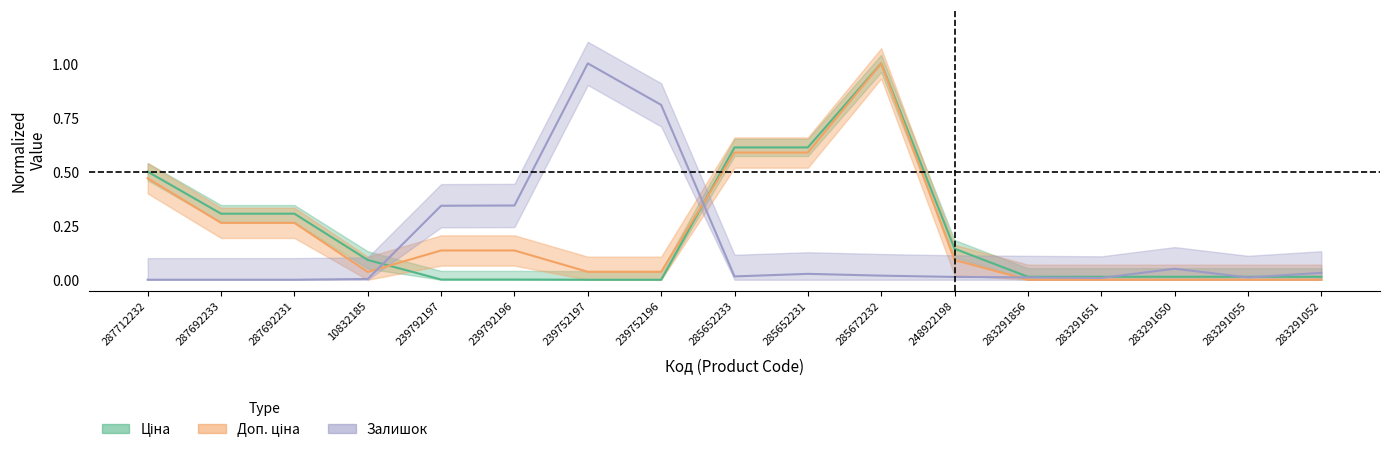

The value of Ціна at 287712232 is 0.5. True or false?

True